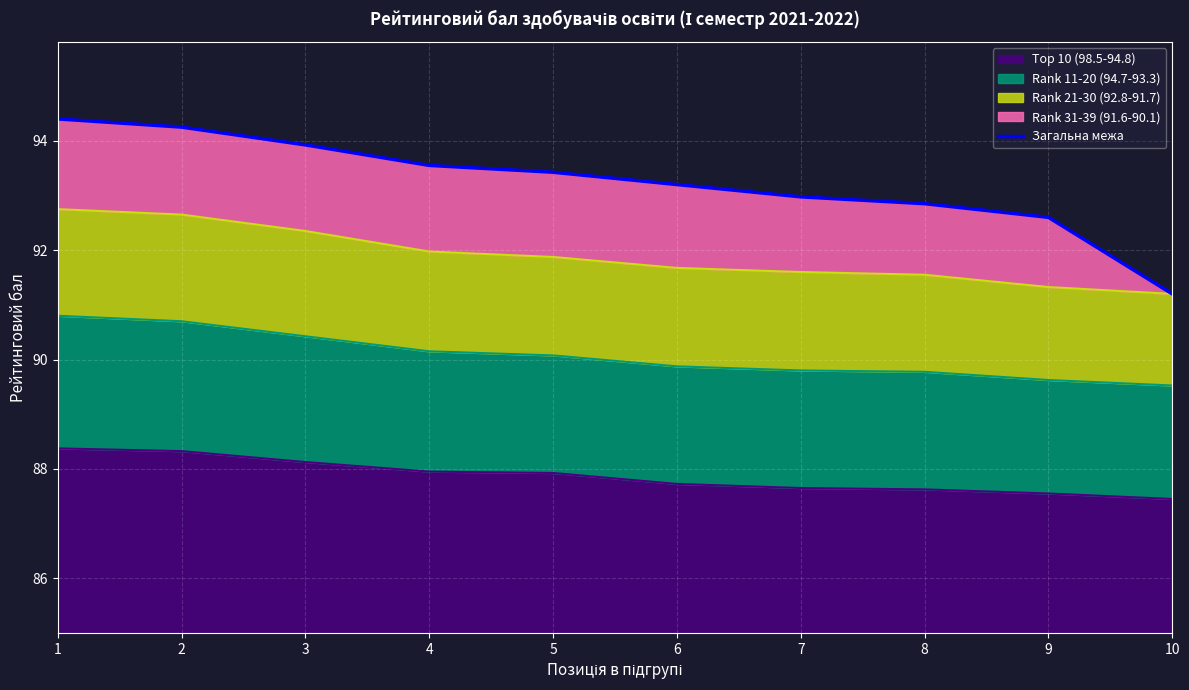

What is the difference between the values at 6 and 1?

1.2